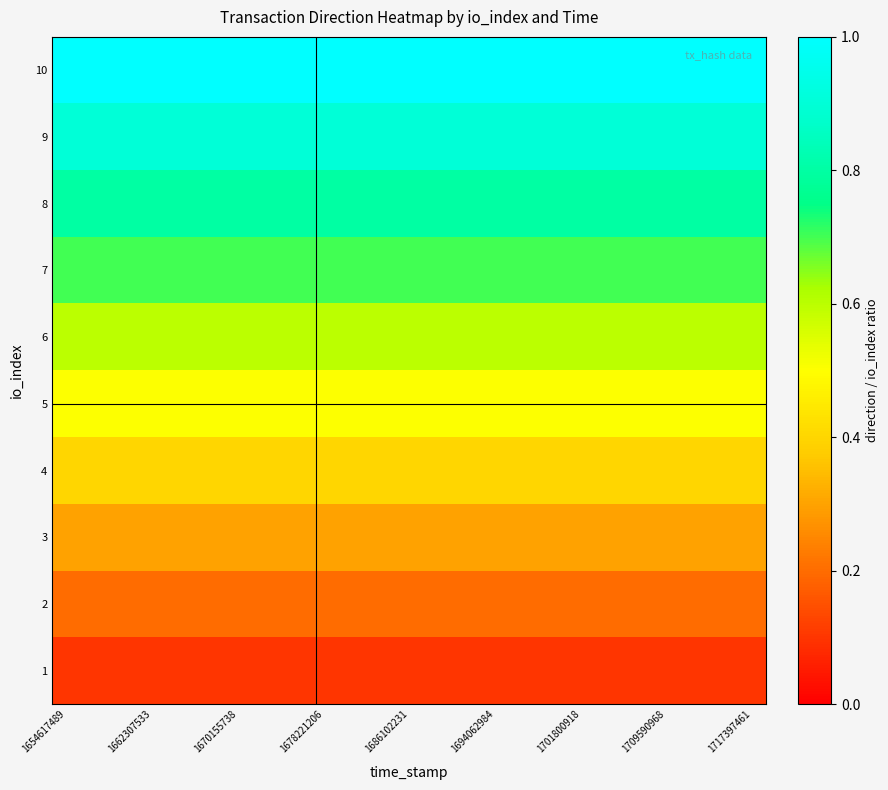

How many distinct data groups are displayed?

10